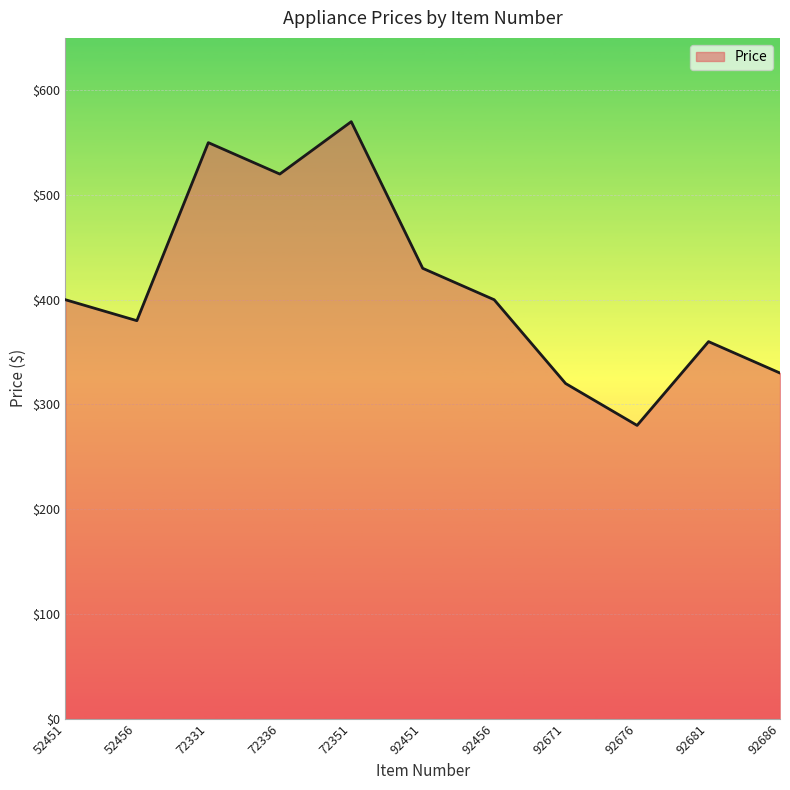

Count the number of values greater than 399.

6